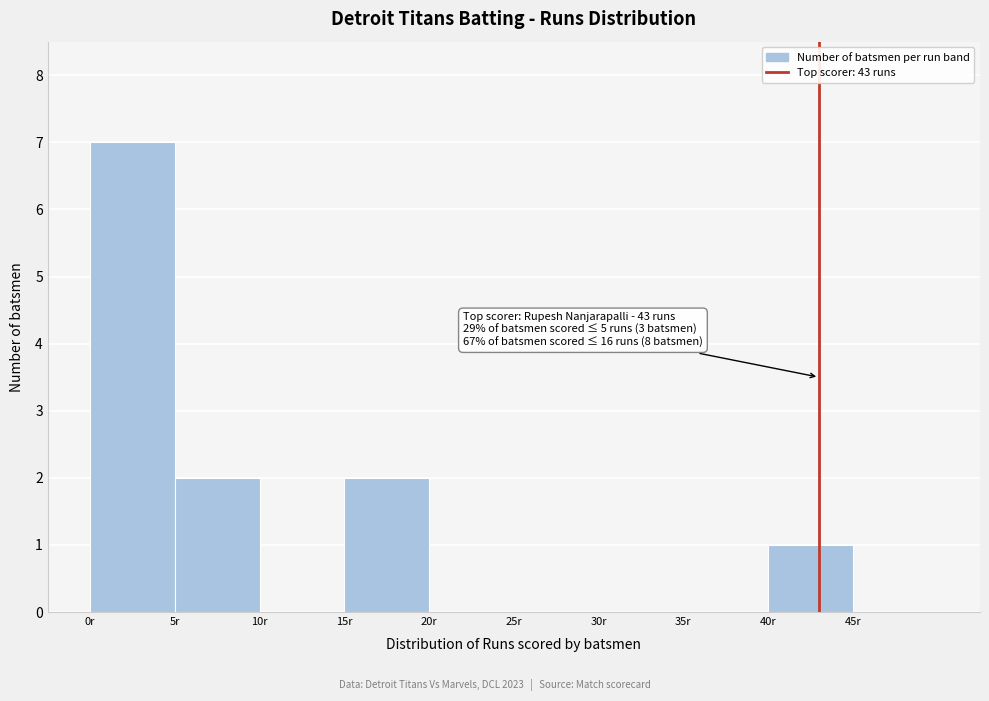

Over which range of the x-axis is the bar tallest?

0 to 5